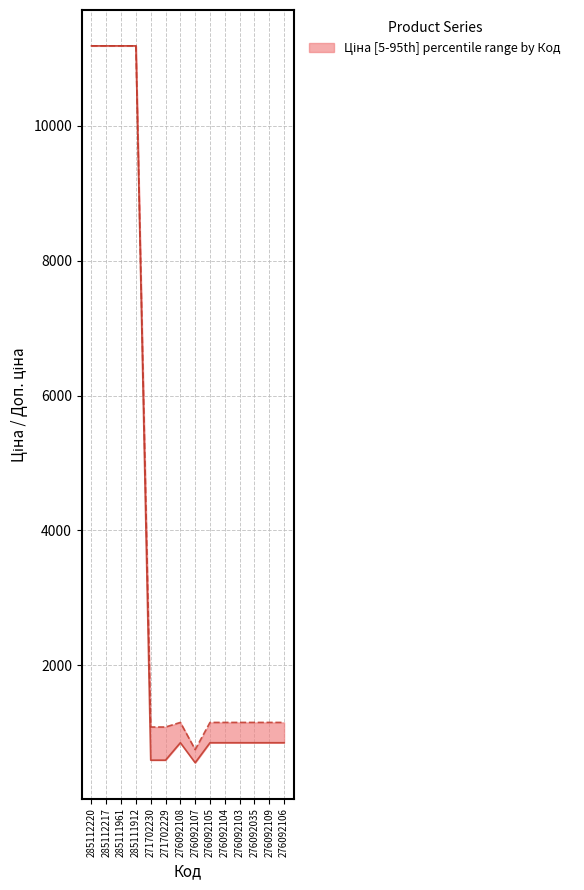

Is this an area chart (filled region under the line)?

No